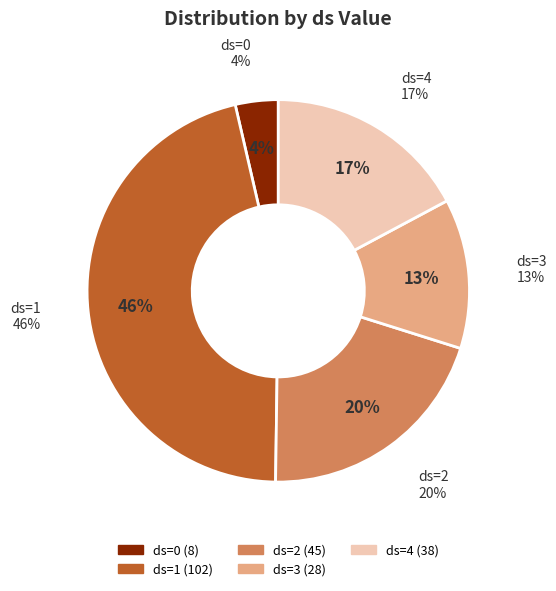

The ds=0 slice represents 18% of the pie. True or false?

False